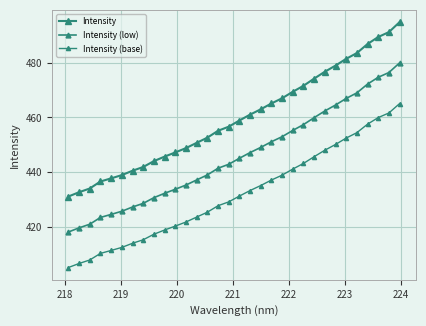

How many values in the Intensity (base) series are below 431?

16